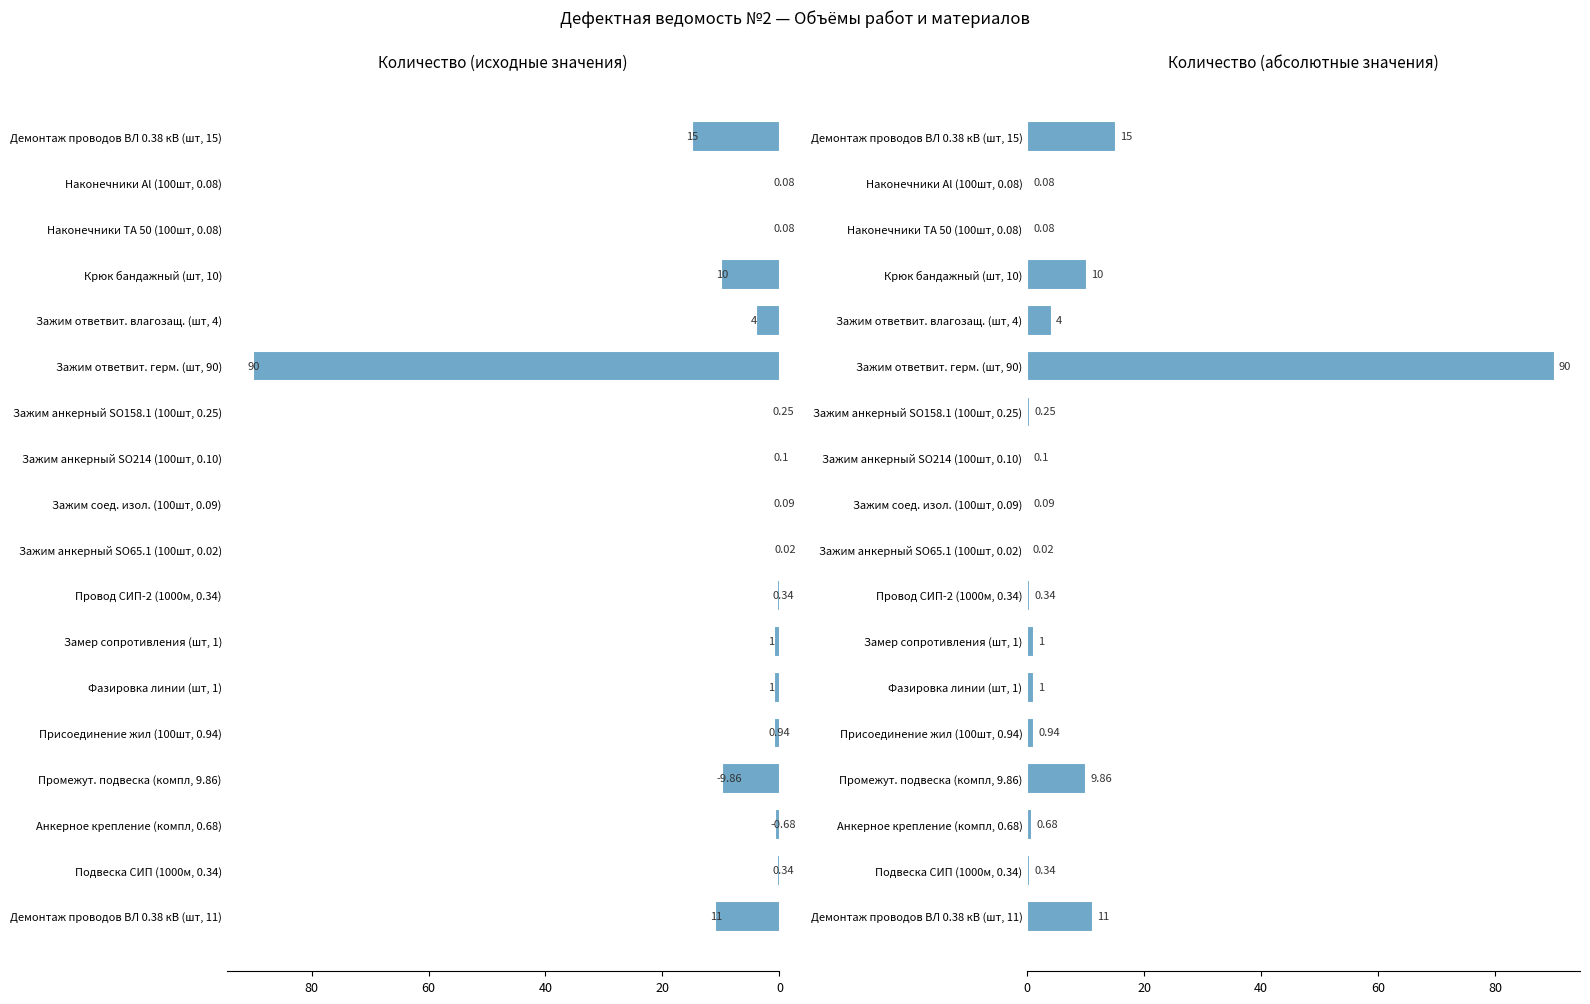

What are all the series names shown in the legend?

Количество, Количество (абс.)